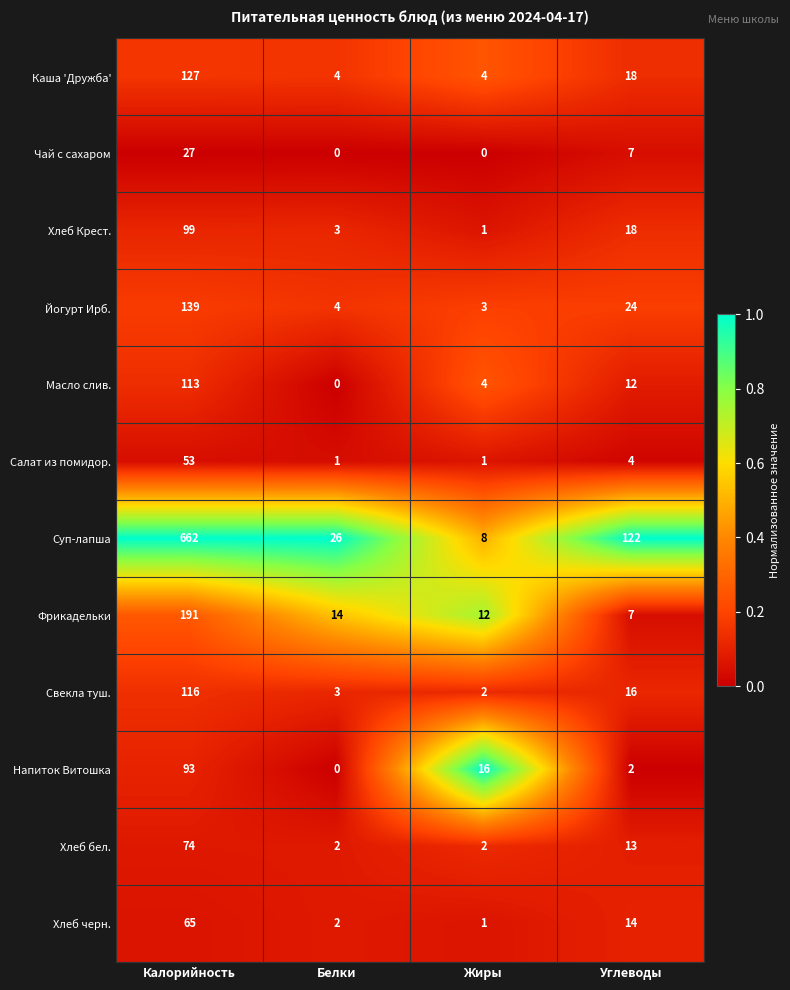

What is the total value across all series at Жиры?

54